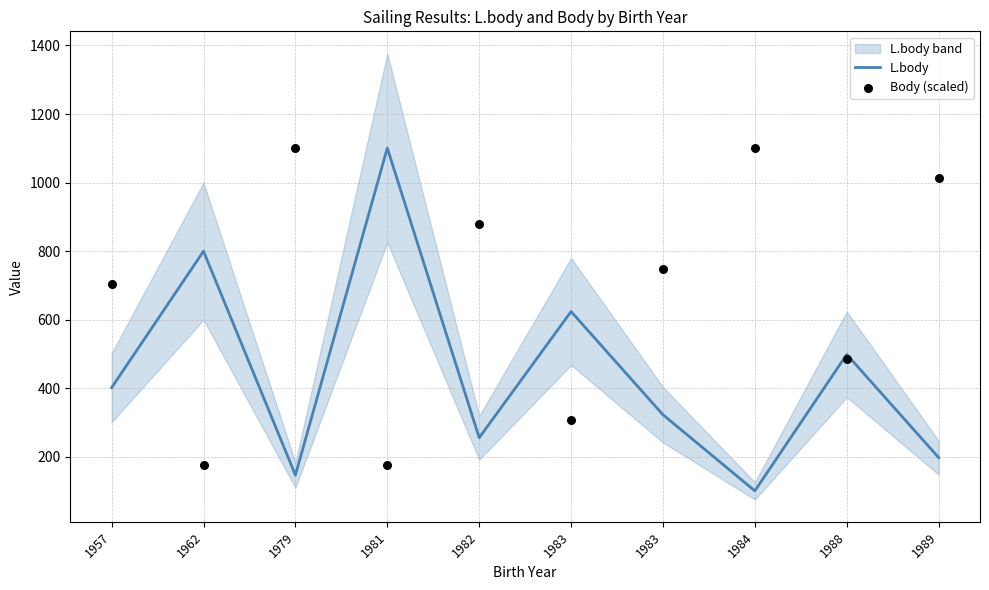

At which category is the sum across all series the highest?

1981